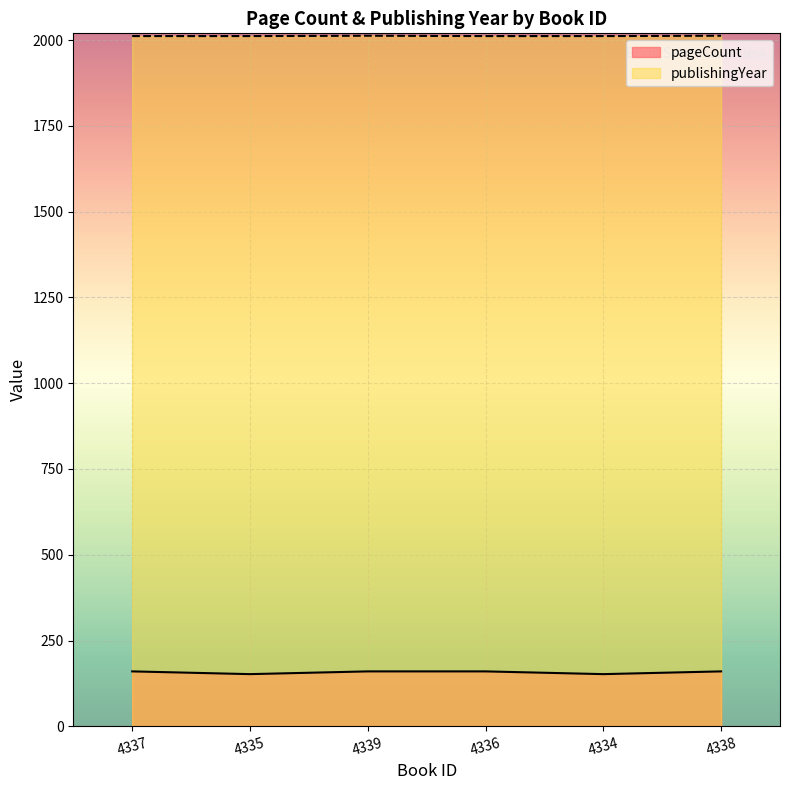

Which category has the highest value in the publishingYear series?

4339